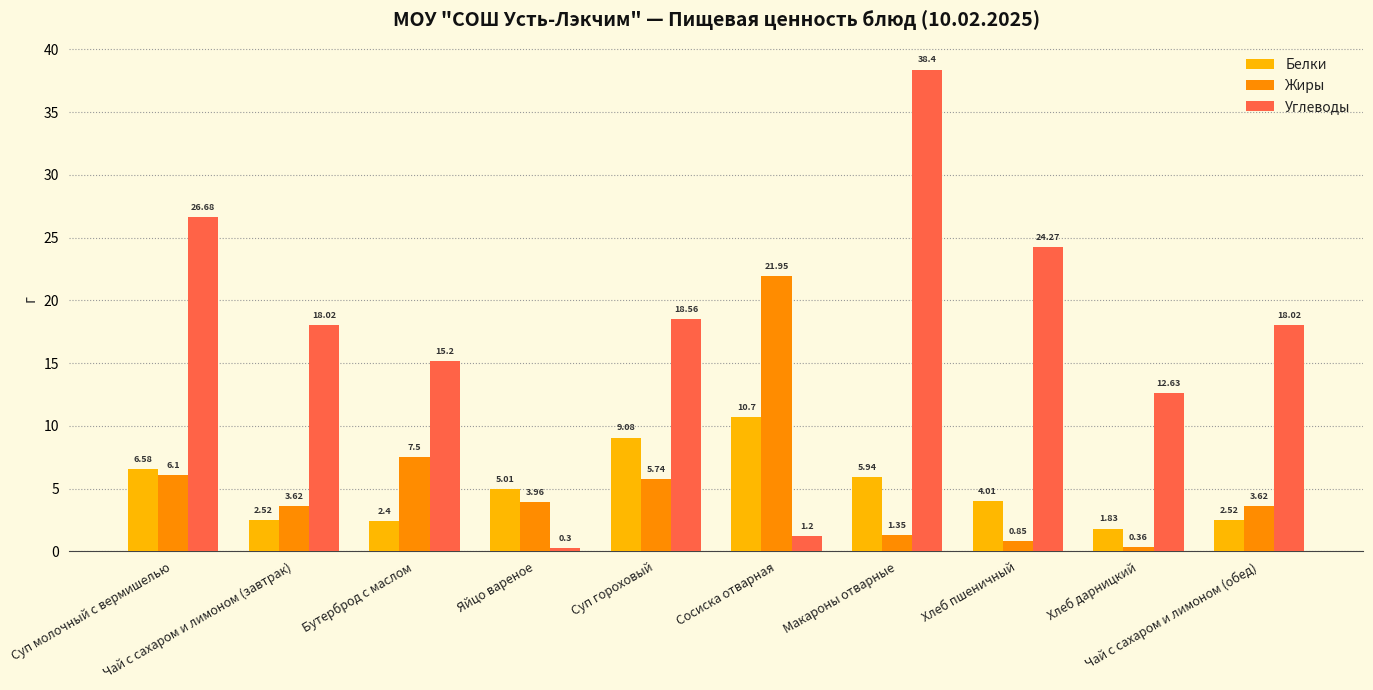

What is the maximum value shown in the chart?

38.4